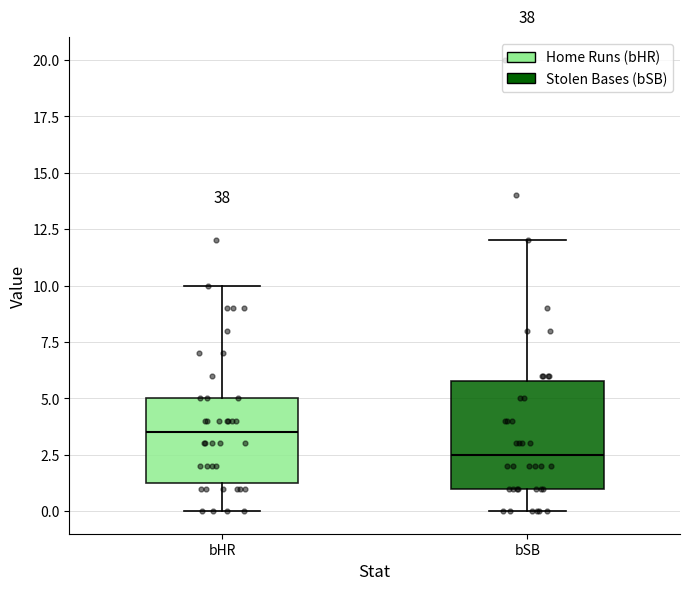

Which box has the lowest median line?

bSB